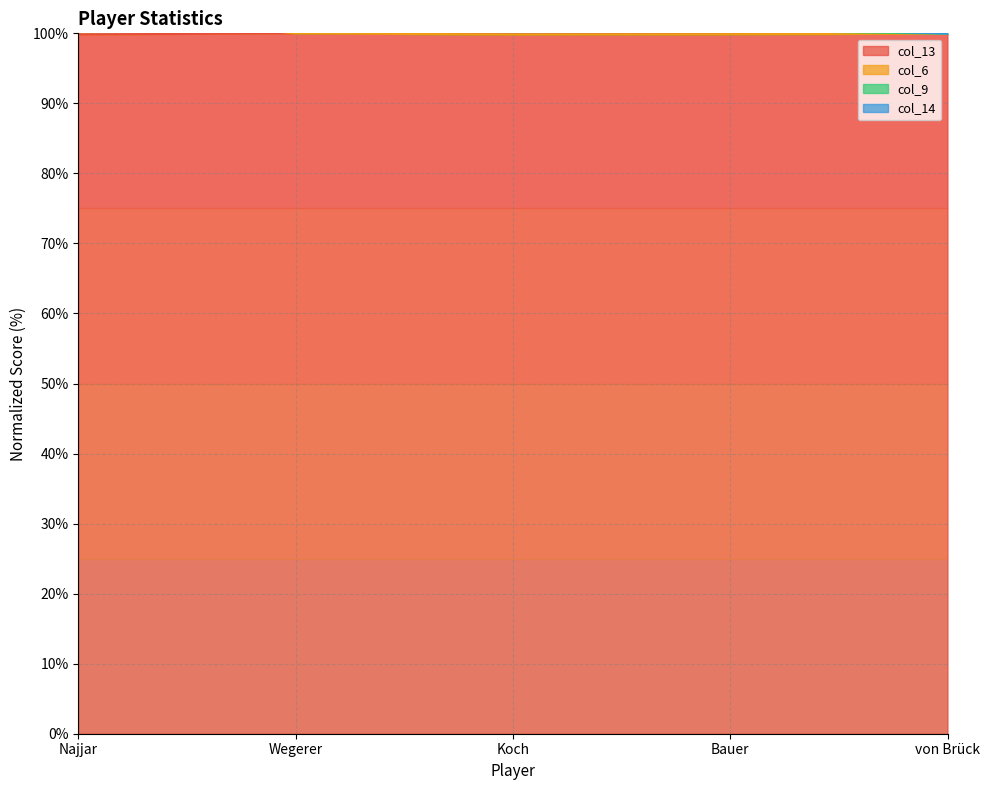

Which series has the largest range (max minus min)?

col_9